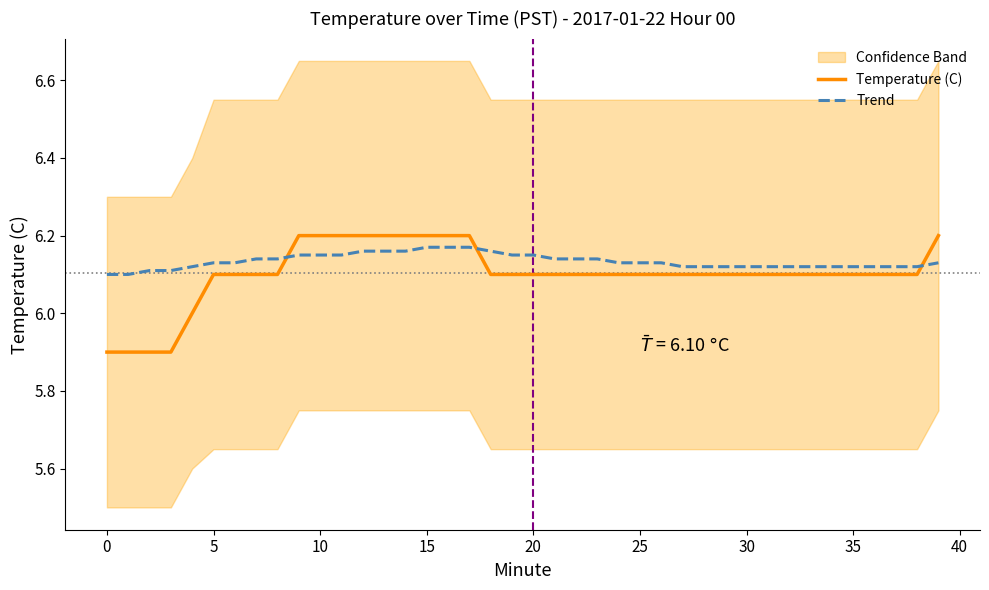

What is the total value across all series at 38?

12.2